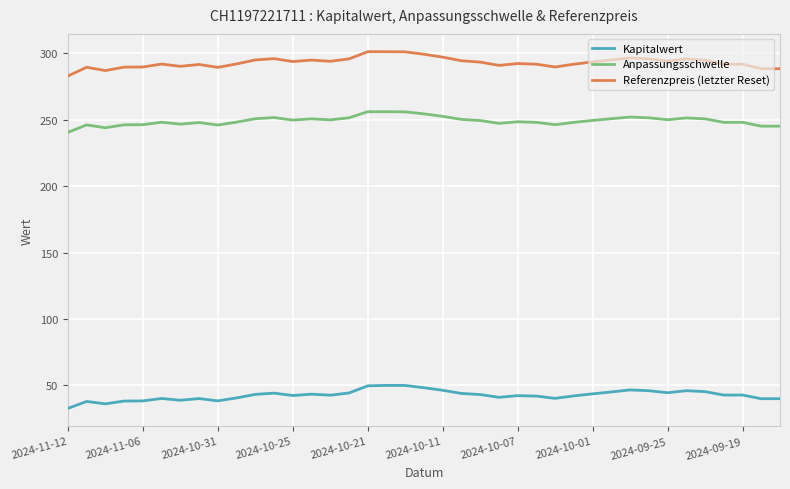

Which series has the largest total across all categories?

Referenzpreis (letzter Reset)